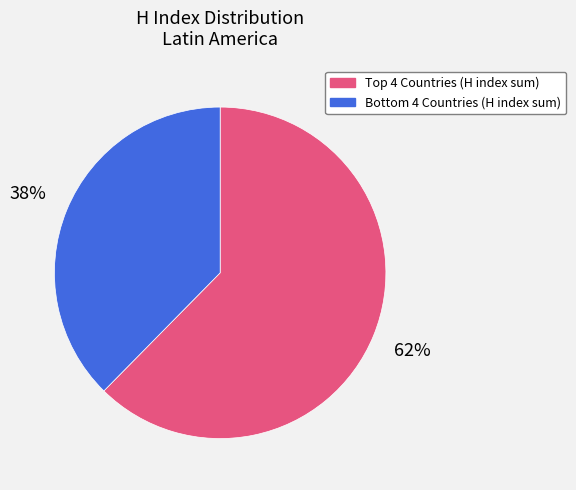

Does any single category account for the majority?

Yes